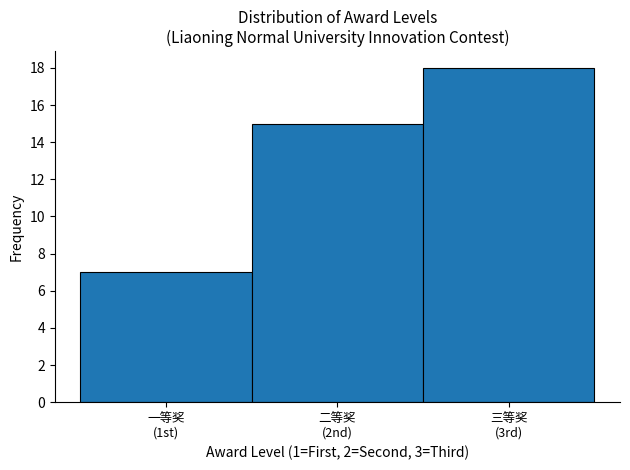

Reading left to right, list all the values displayed in this chart.

7	15	18